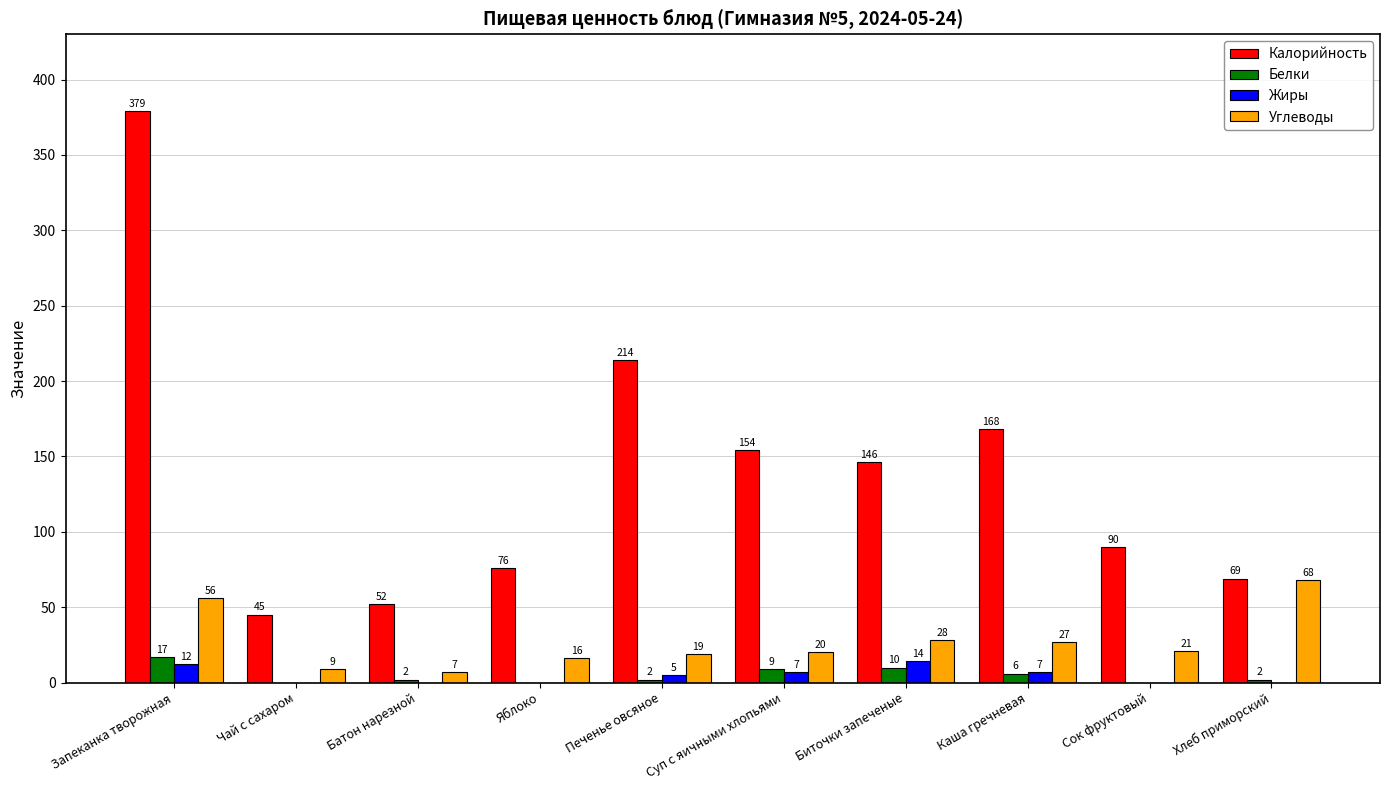

How many categories are shown in the chart?

10